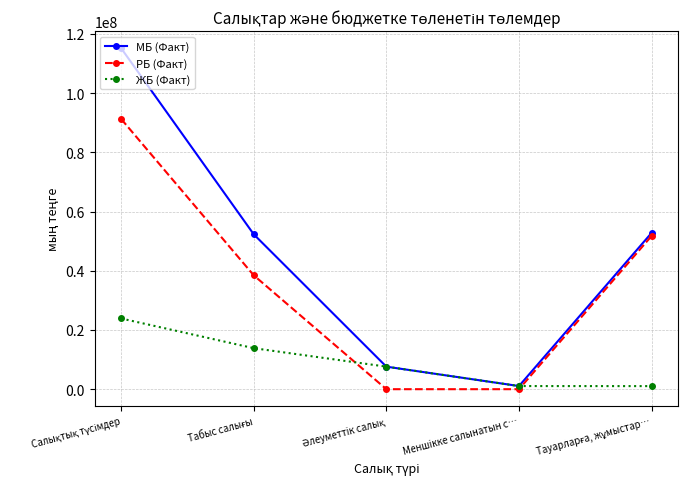

At which category does МБ (Факт) reach its first local valley?

Меншiкке салынатын с…